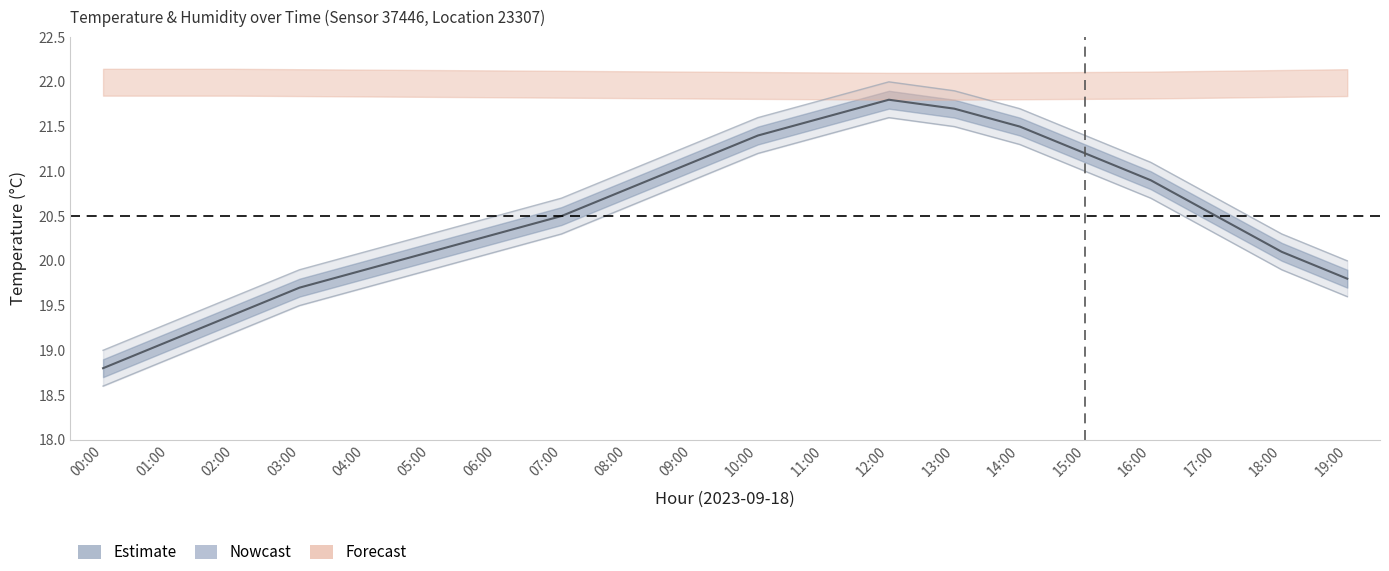

What is the sum of the temp_upper values at 07:00 and 08:00?

41.7